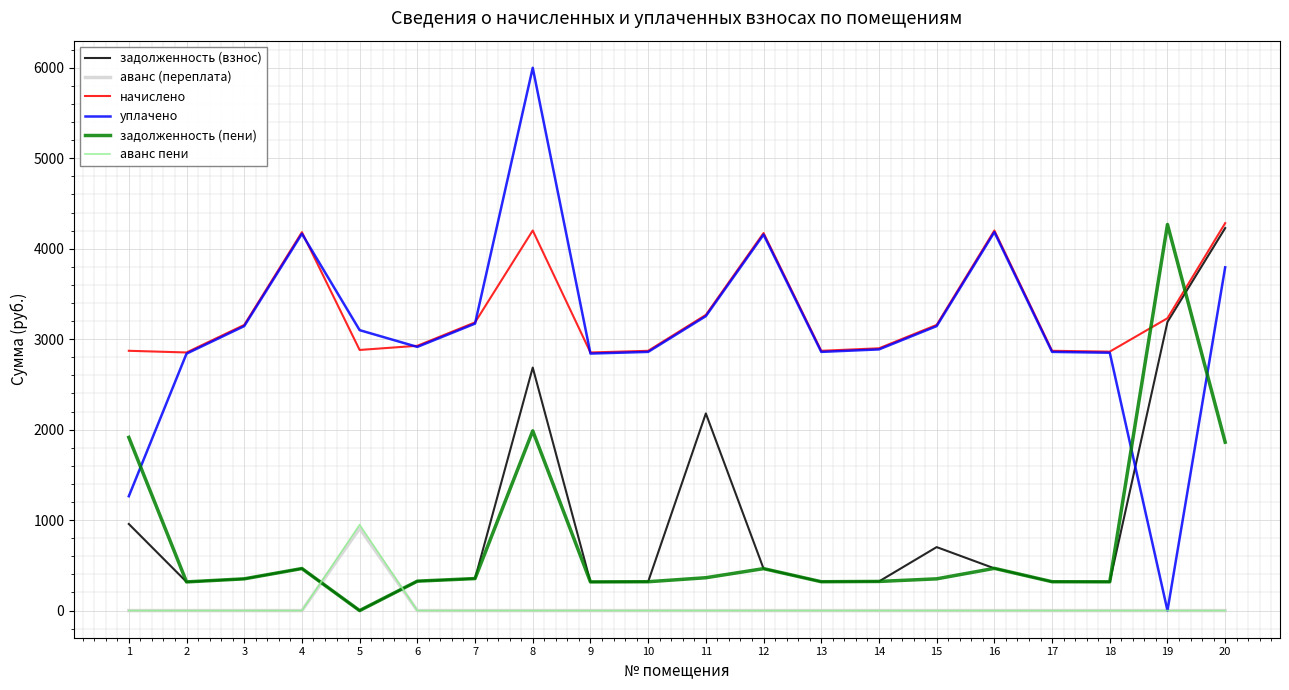

Is this an area chart (filled region under the line)?

No